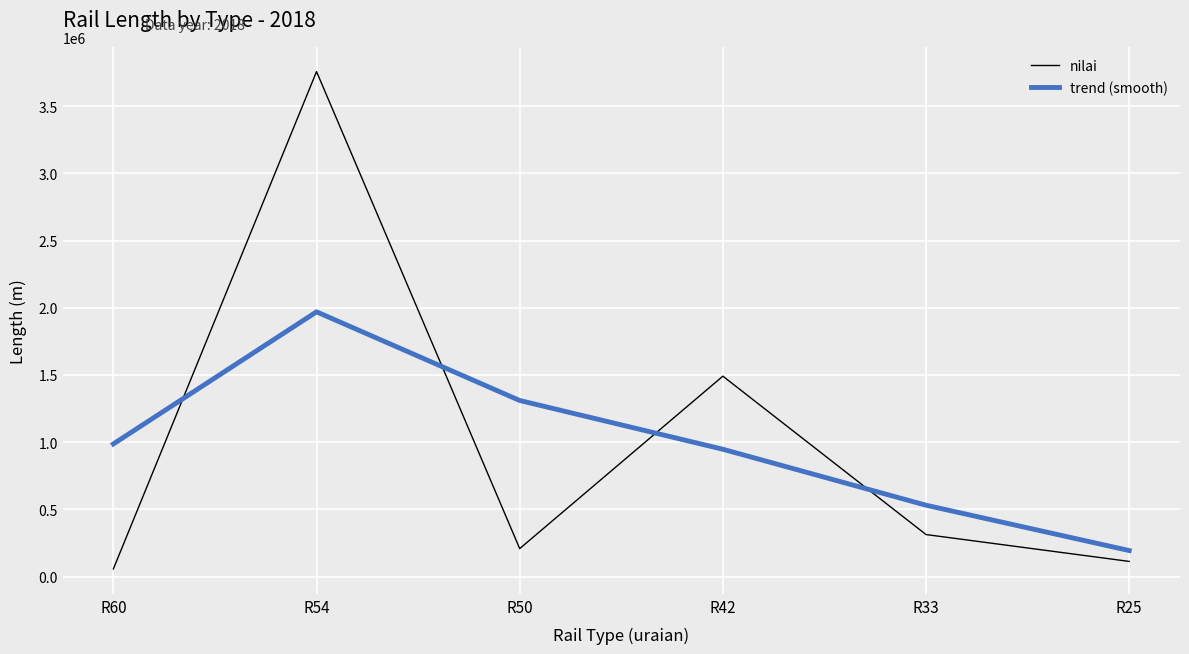

Which series has the widest spread of values?

nilai